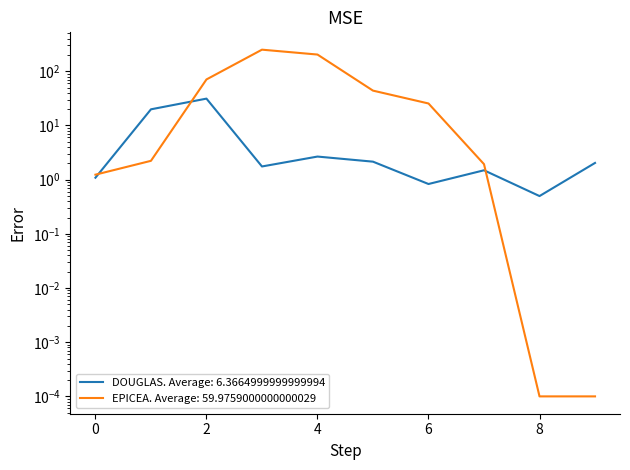

Which series has the largest total across all categories?

EPICEA